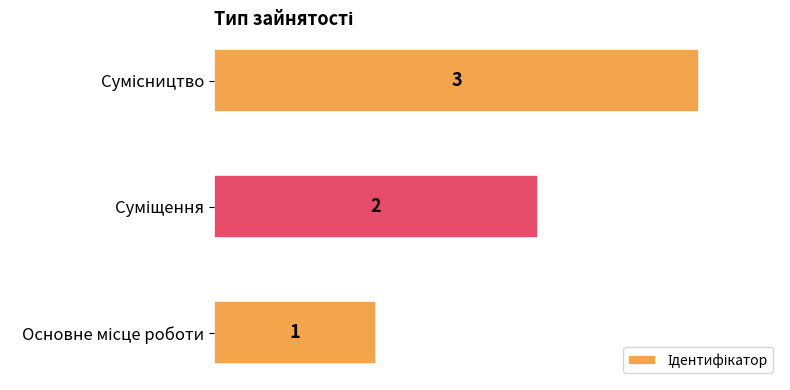

Count the values in the range 1 to 3.

3